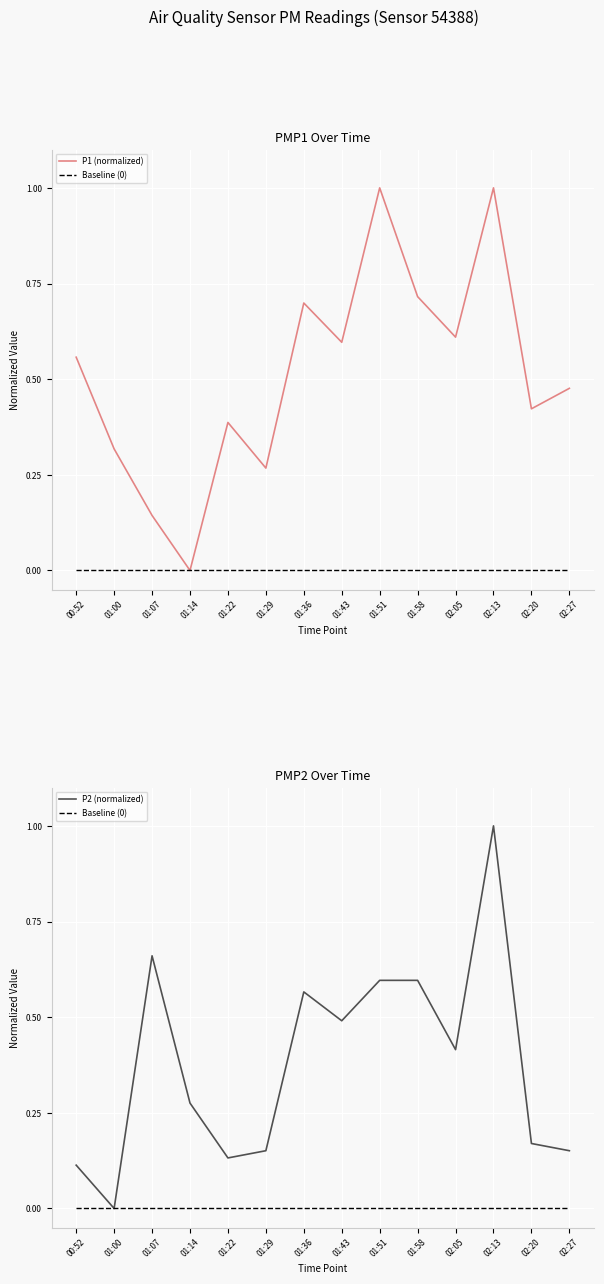

Reading left to right, what are all the values shown in this chart?

P1 (normalized): 00:52=0.6	01:00=0.3	01:07=0.1	01:14=0.0	01:22=0.4	01:29=0.3	01:36=0.7	01:43=0.6	01:51=1.0	01:58=0.7	02:05=0.6	02:13=1.0	02:20=0.4	02:27=0.5
Baseline (0): 00:52=0.0	01:00=0.0	01:07=0.0	01:14=0.0	01:22=0.0	01:29=0.0	01:36=0.0	01:43=0.0	01:51=0.0	01:58=0.0	02:05=0.0	02:13=0.0	02:20=0.0	02:27=0.0
P2 (normalized): 00:52=0.1	01:00=0.0	01:07=0.7	01:14=0.3	01:22=0.1	01:29=0.2	01:36=0.6	01:43=0.5	01:51=0.6	01:58=0.6	02:05=0.4	02:13=1.0	02:20=0.2	02:27=0.2